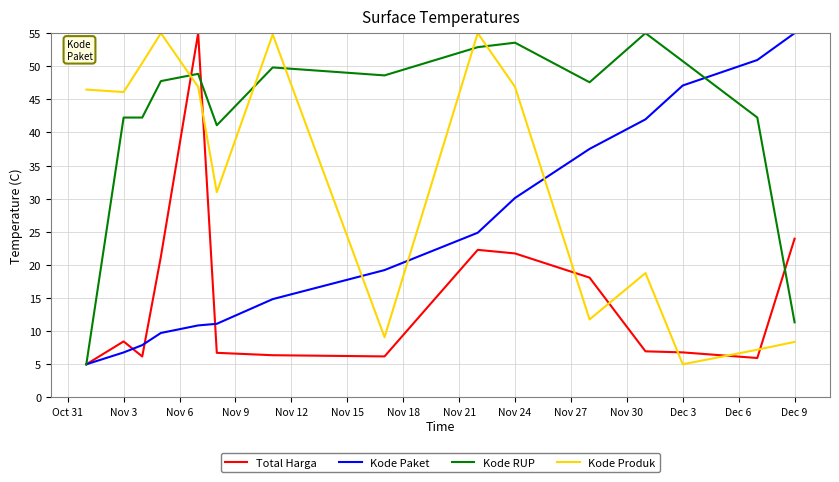

Which series ends up on top after the final intersection of Kode RUP and Kode Produk?

Kode RUP